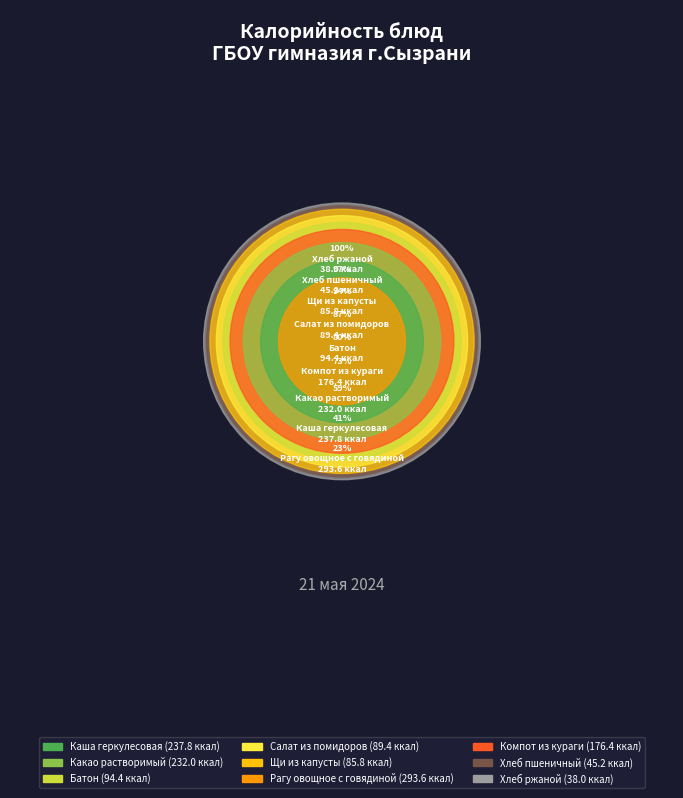

What is the change in value from Каша геркулесовая to Рагу овощное с говядиной?

+55.9